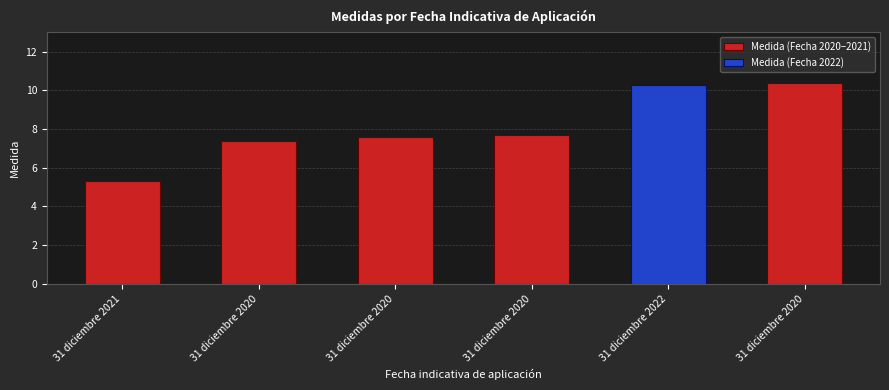

The chart shows a value of 18.1 at 31 diciembre 2020. True or false?

False